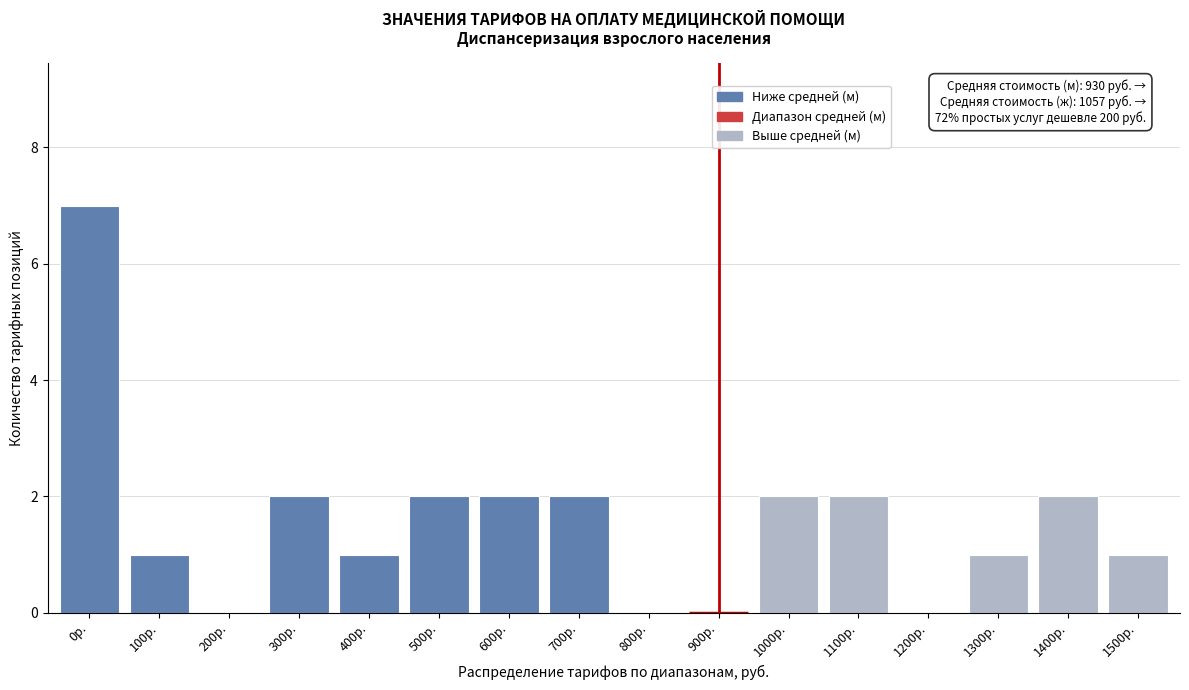

Reading left to right, what are all the values shown in this chart?

0р.=7	100р.=1	200р.=0	300р.=2	400р.=1	500р.=2	600р.=2	700р.=2	800р.=0	900р.=0	1000р.=2	1100р.=2	1200р.=0	1300р.=1	1400р.=2	1500р.=1